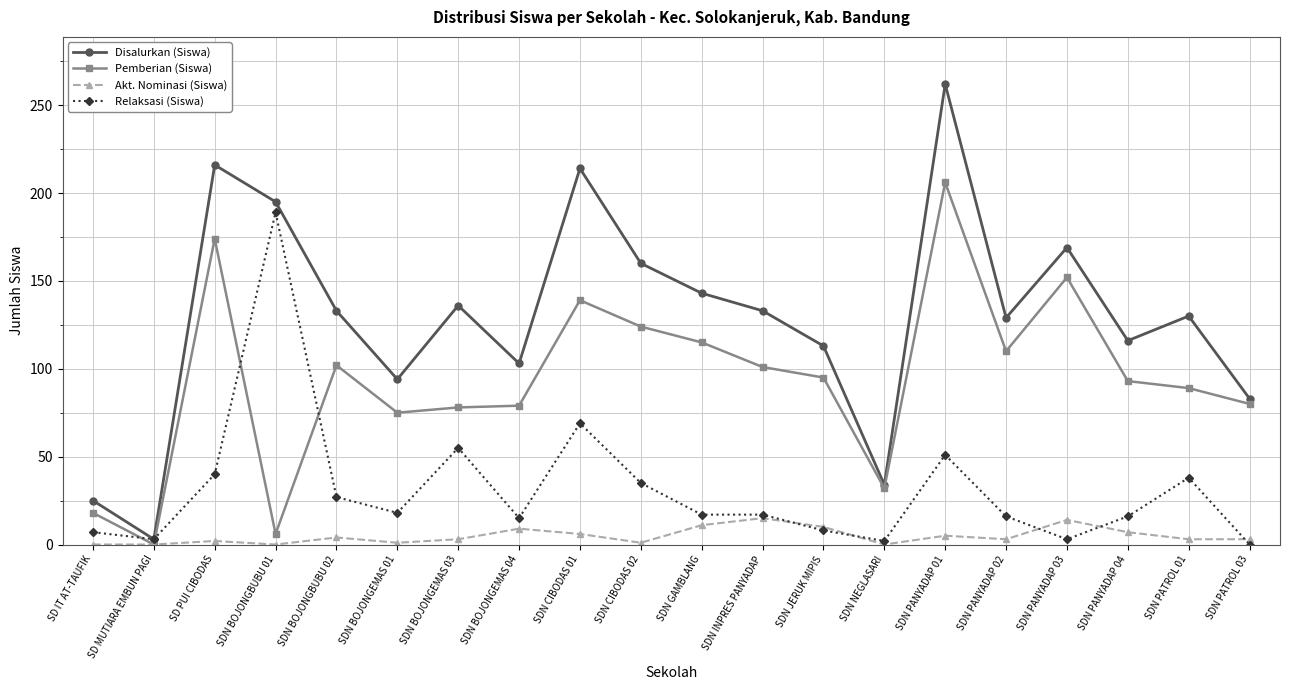

At SDN PANYADAP 01, list the series in order from largest to smallest.

Disalurkan (Siswa), Pemberian (Siswa), Relaksasi (Siswa), Akt. Nominasi (Siswa)